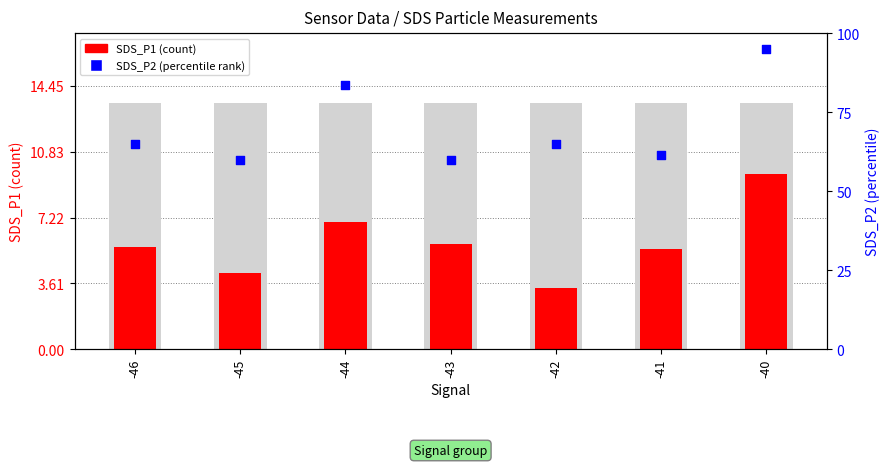

Which series has the widest spread of Y values?

SDS_P2 (percentile rank)